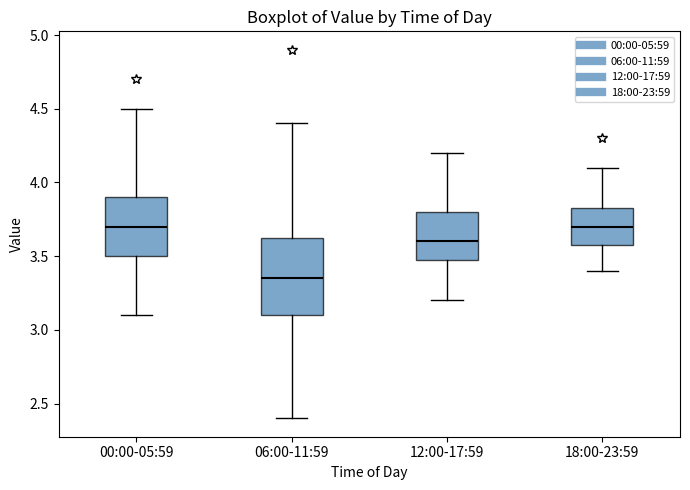

Comparing the boxes themselves (not the whiskers), which one is the tallest?

06:00-11:59